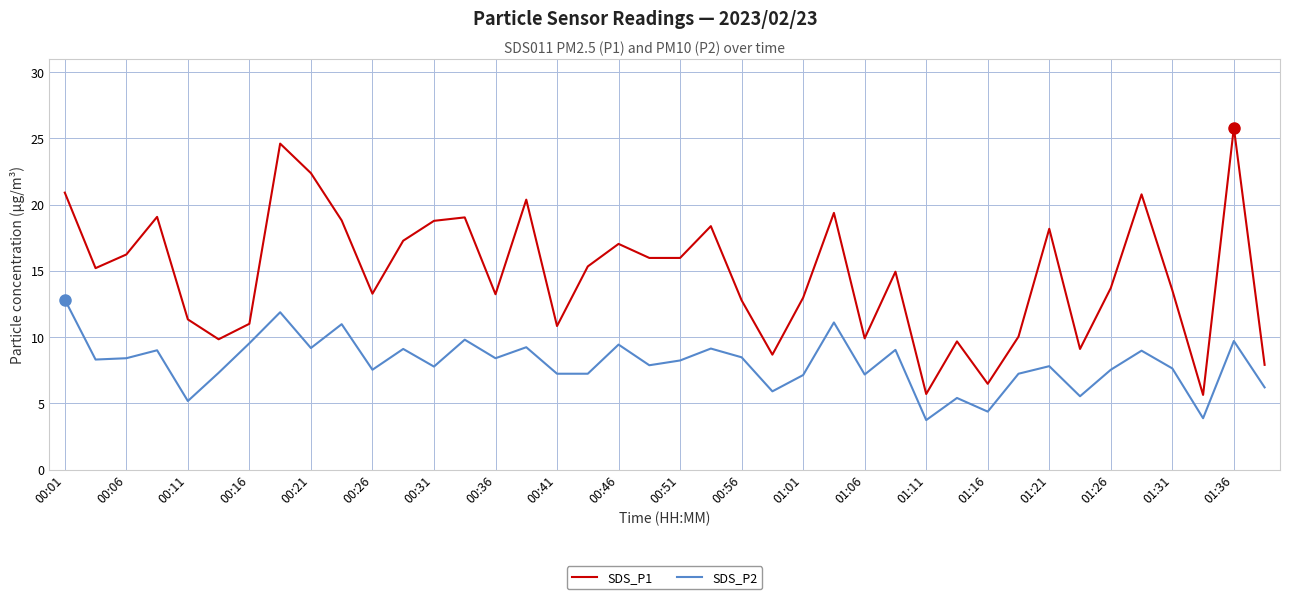

Which series has the largest range (max minus min)?

SDS_P1